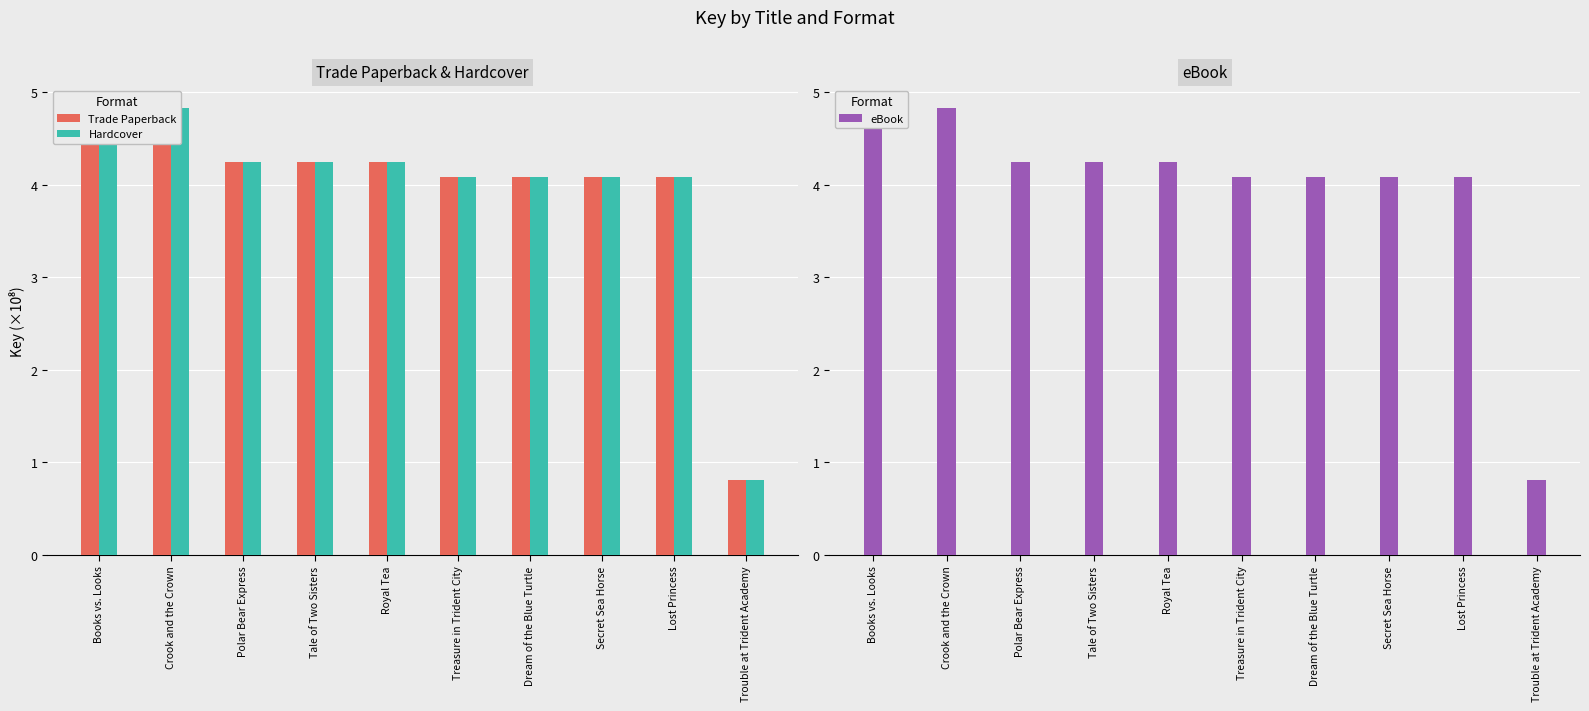

What are all the series names shown in the legend?

Trade Paperback, Hardcover, eBook